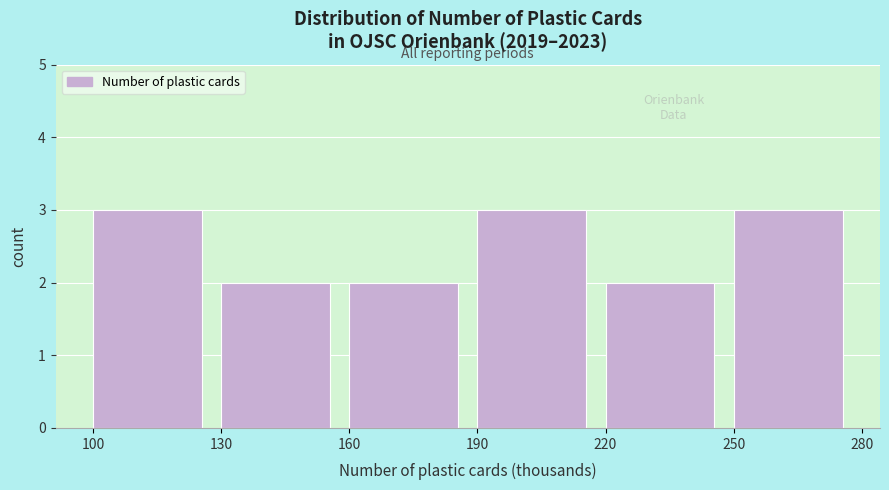

Reading left to right, list all the values displayed in this chart.

3	2	2	3	2	3